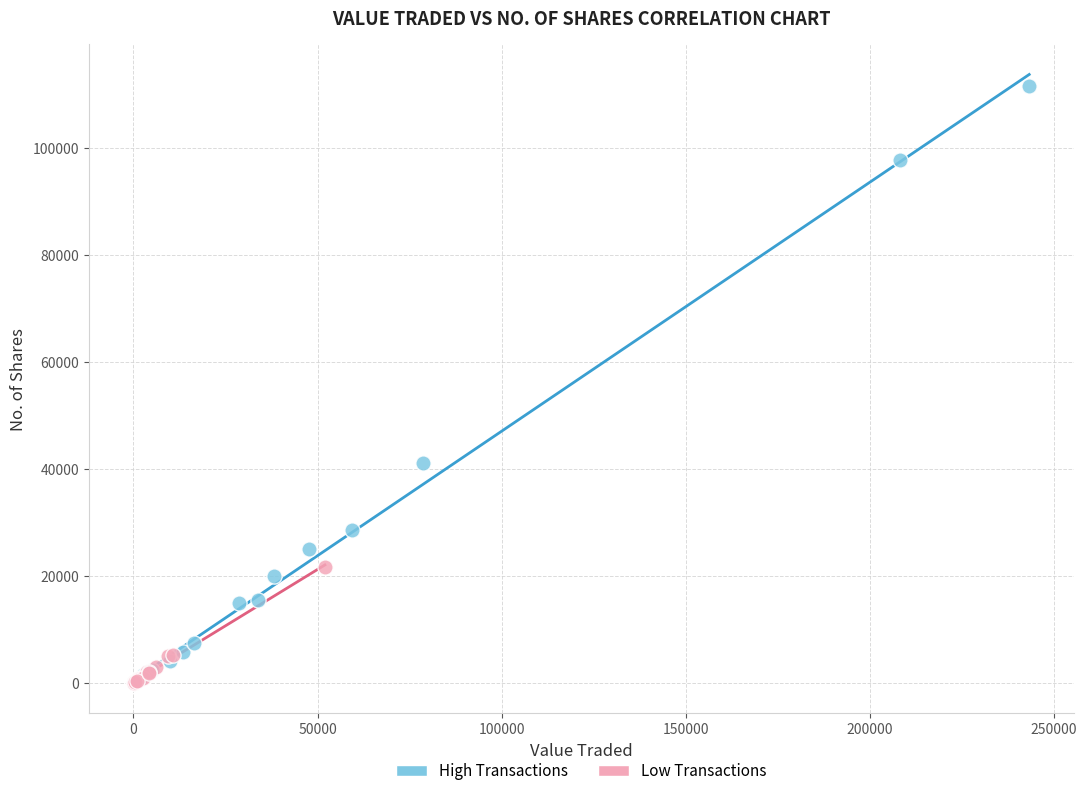

Which series has the widest spread of Y values?

High Transactions